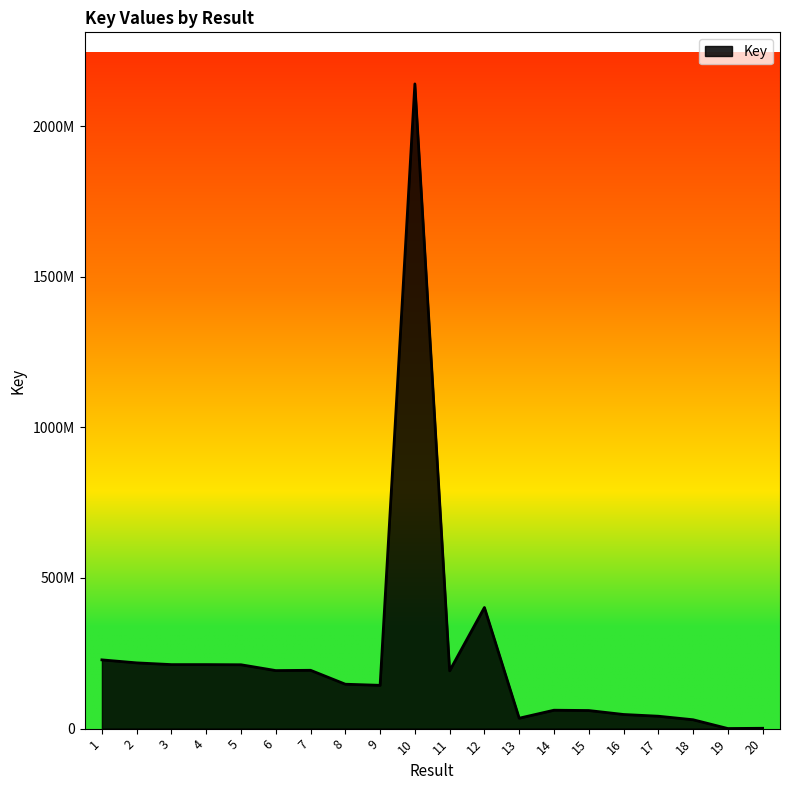

Does the chart have visible grid lines?

No